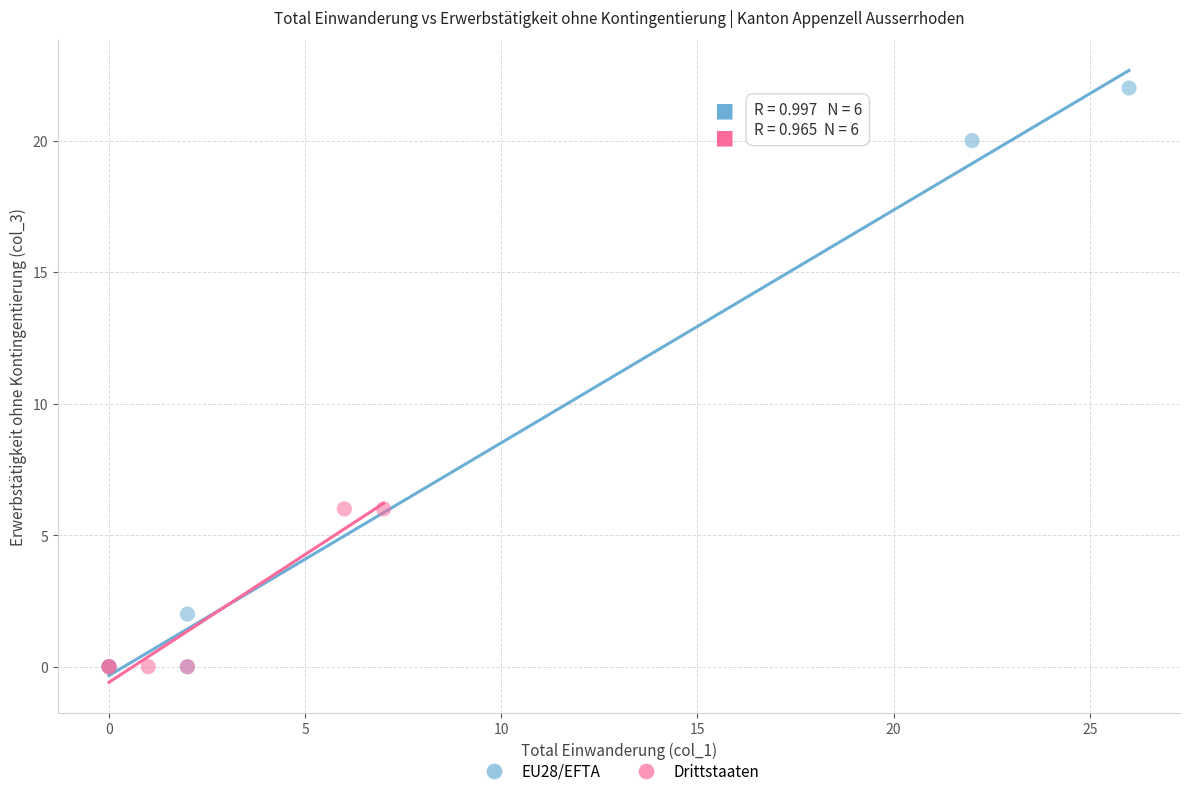

Which series has the widest spread of Y values?

EU28/EFTA